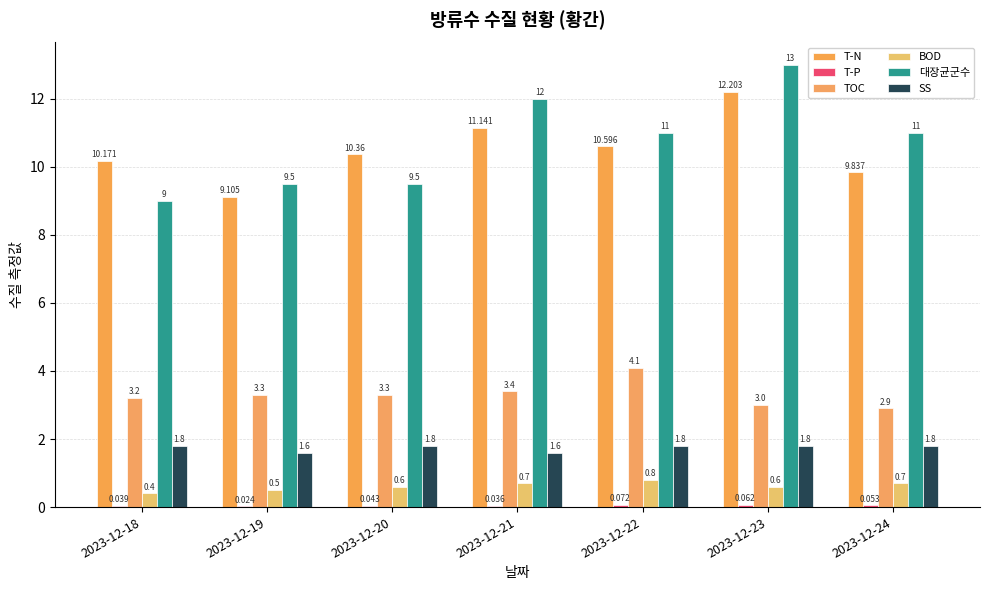

Reading left to right, extract all data points from this chart.

T-N: 2023-12-18=10.2	2023-12-19=9.1	2023-12-20=10.4	2023-12-21=11.1	2023-12-22=10.6	2023-12-23=12.2	2023-12-24=9.8
T-P: 2023-12-18=0.0	2023-12-19=0.0	2023-12-20=0.0	2023-12-21=0.0	2023-12-22=0.1	2023-12-23=0.1	2023-12-24=0.1
TOC: 2023-12-18=3.2	2023-12-19=3.3	2023-12-20=3.3	2023-12-21=3.4	2023-12-22=4.1	2023-12-23=3.0	2023-12-24=2.9
BOD: 2023-12-18=0.4	2023-12-19=0.5	2023-12-20=0.6	2023-12-21=0.7	2023-12-22=0.8	2023-12-23=0.6	2023-12-24=0.7
대장균군수: 2023-12-18=9.0	2023-12-19=9.5	2023-12-20=9.5	2023-12-21=12.0	2023-12-22=11.0	2023-12-23=13.0	2023-12-24=11.0
SS: 2023-12-18=1.8	2023-12-19=1.6	2023-12-20=1.8	2023-12-21=1.6	2023-12-22=1.8	2023-12-23=1.8	2023-12-24=1.8